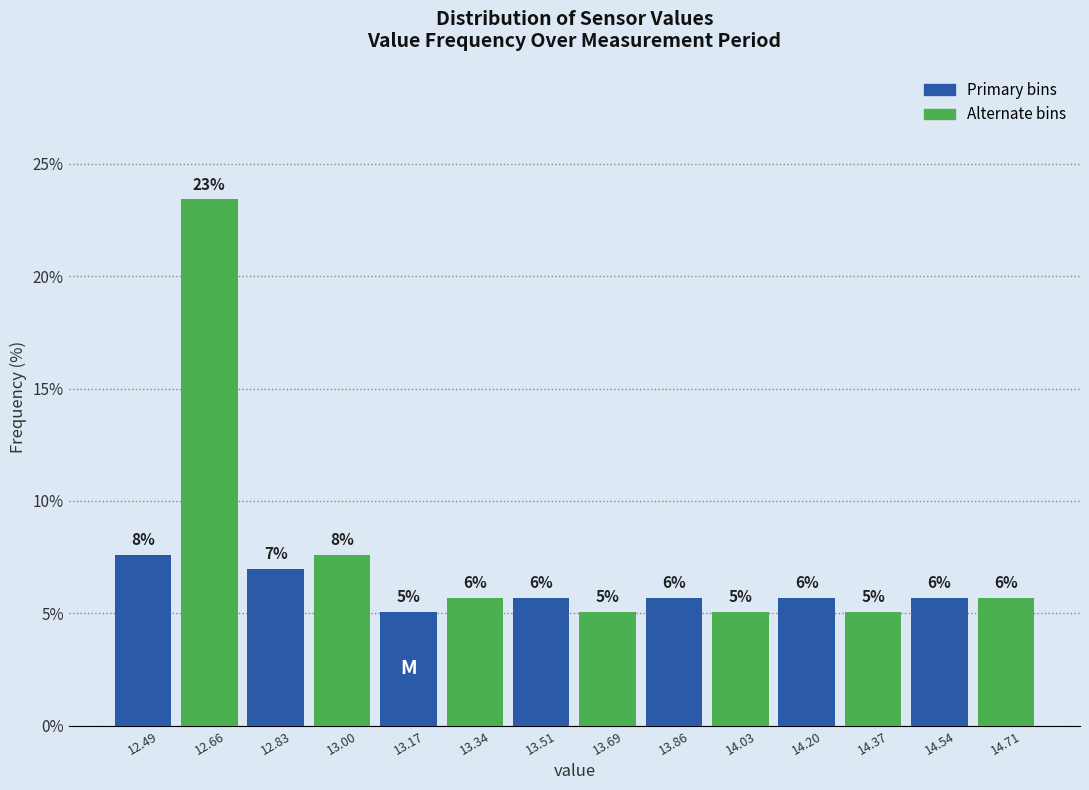

How many bars are there in each group?

2